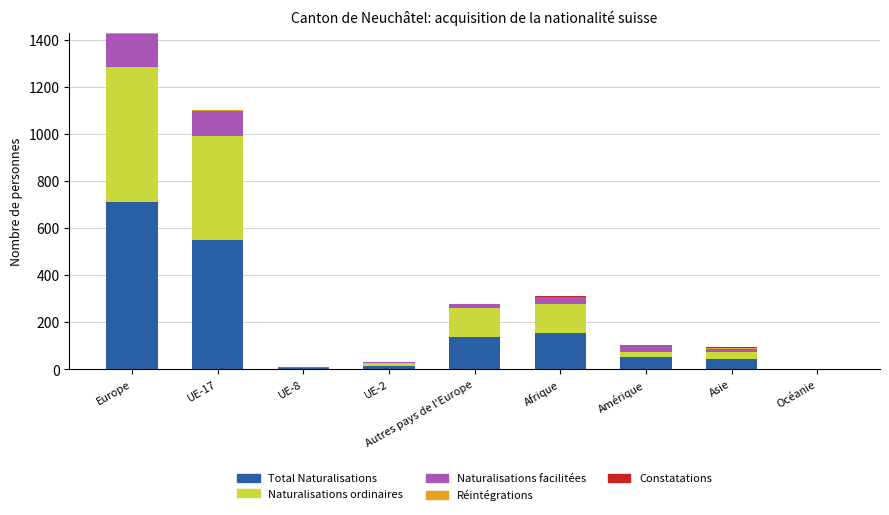

The value of Total Naturalisations at Afrique is 154. True or false?

True